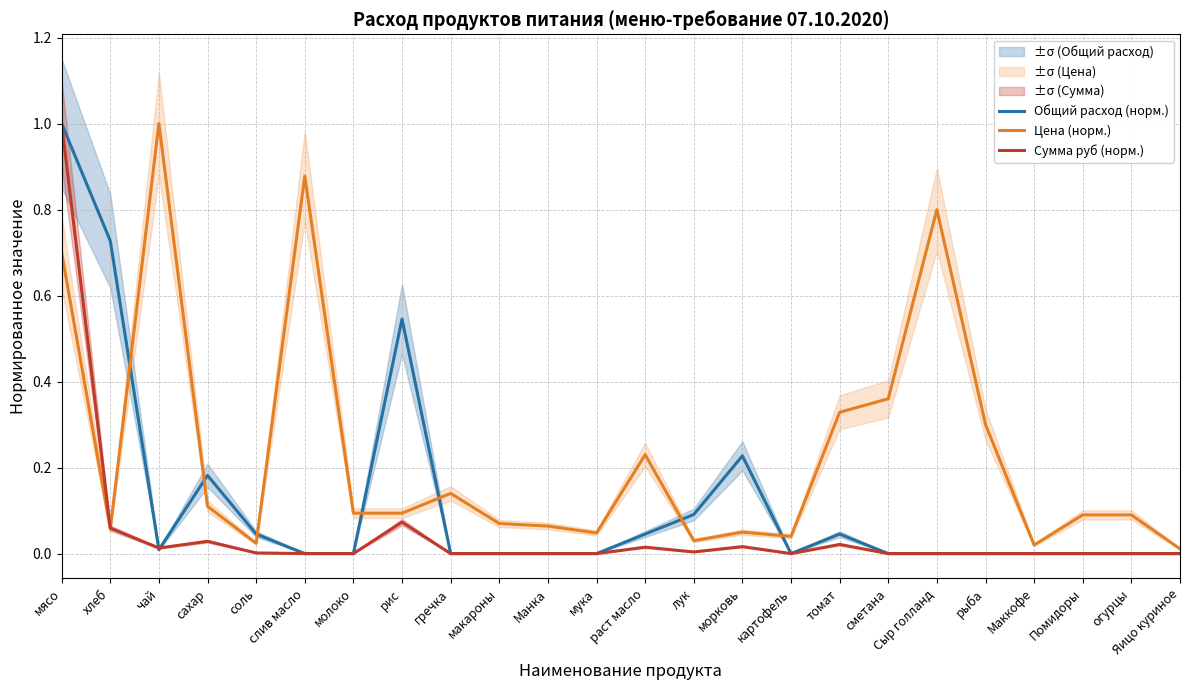

At which category is the sum across all series the highest?

мясо